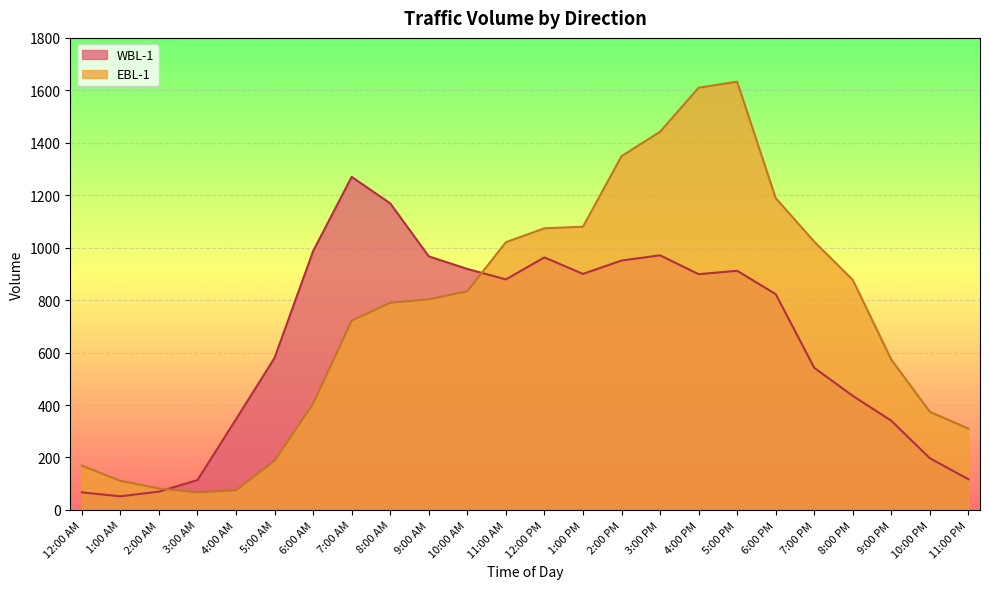

Rank the categories by EBL-1 value from lowest to highest.

3:00 AM, 4:00 AM, 2:00 AM, 1:00 AM, 12:00 AM, 5:00 AM, 11:00 PM, 10:00 PM, 6:00 AM, 9:00 PM, 7:00 AM, 8:00 AM, 9:00 AM, 10:00 AM, 8:00 PM, 11:00 AM, 7:00 PM, 12:00 PM, 1:00 PM, 6:00 PM, 2:00 PM, 3:00 PM, 4:00 PM, 5:00 PM